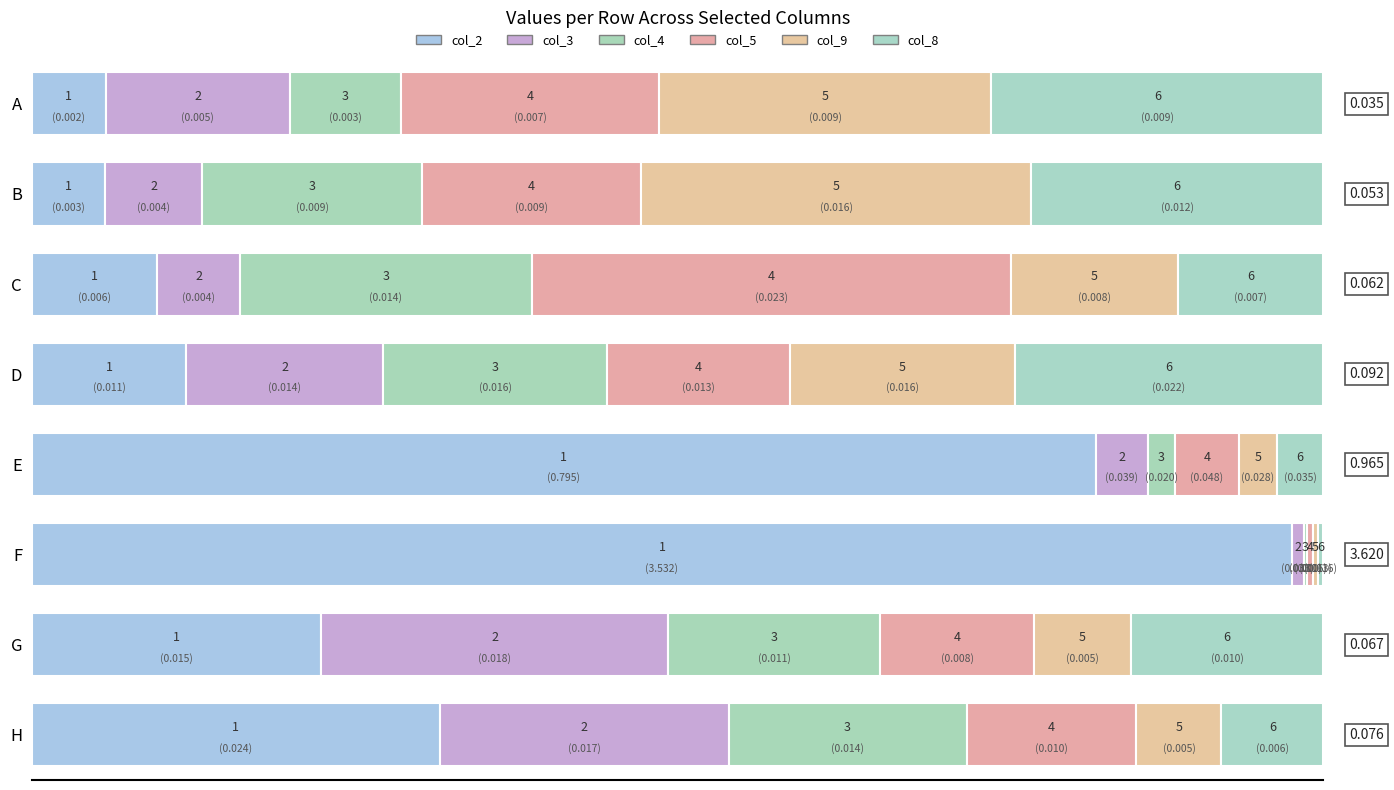

Reading left to right, extract all data points from this chart.

col_2: 0.0	0.0	0.0	0.0	0.8	3.5	0.0	0.0
col_3: 0.0	0.0	0.0	0.0	0.0	0.0	0.0	0.0
col_4: 0.0	0.0	0.0	0.0	0.0	0.0	0.0	0.0
col_5: 0.0	0.0	0.0	0.0	0.0	0.0	0.0	0.0
col_9: 0.0	0.0	0.0	0.0	0.0	0.0	0.0	0.0
col_8: 0.0	0.0	0.0	0.0	0.0	0.0	0.0	0.0